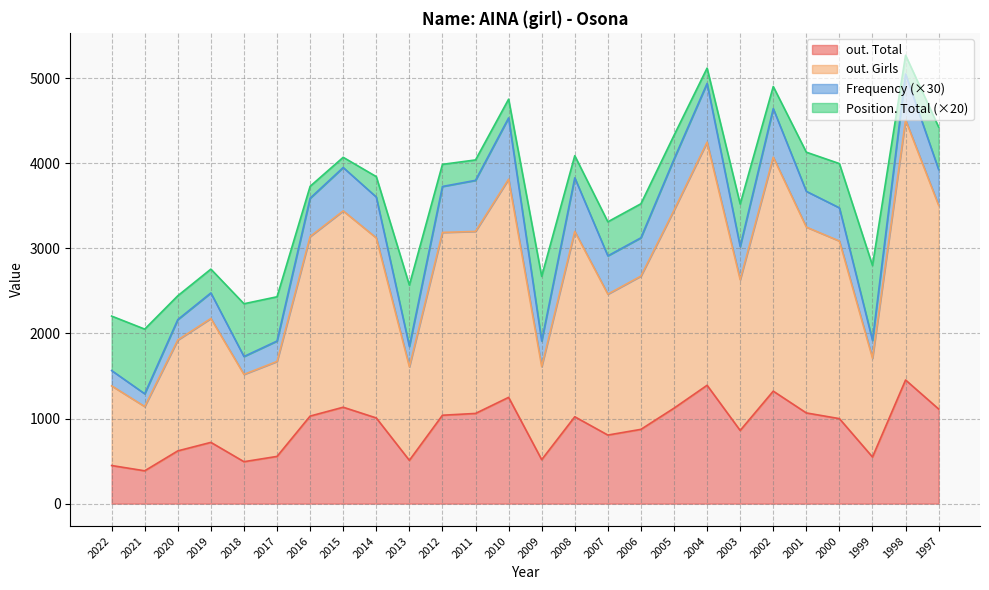

Read the out. Total value at 2007, to the nearest 50.

800